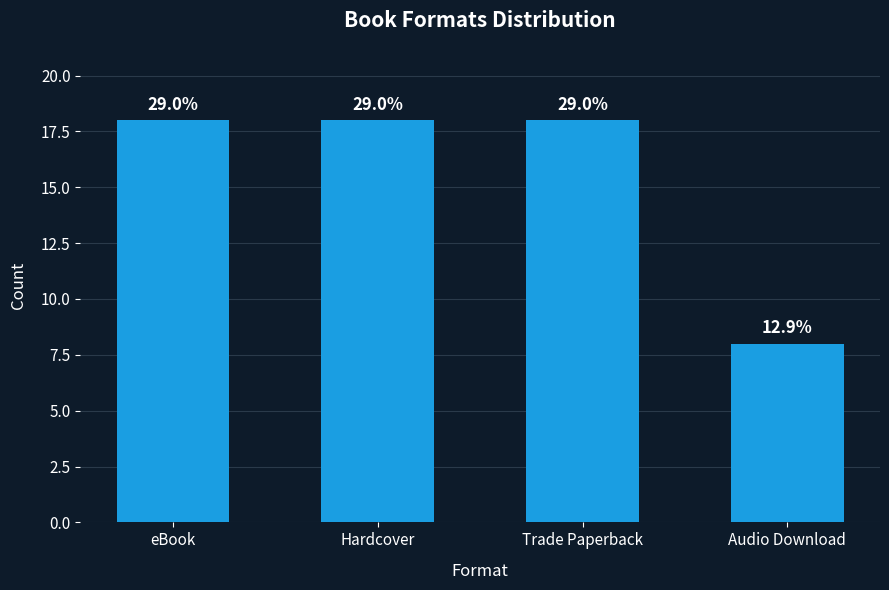

How many bars are there in total?

4